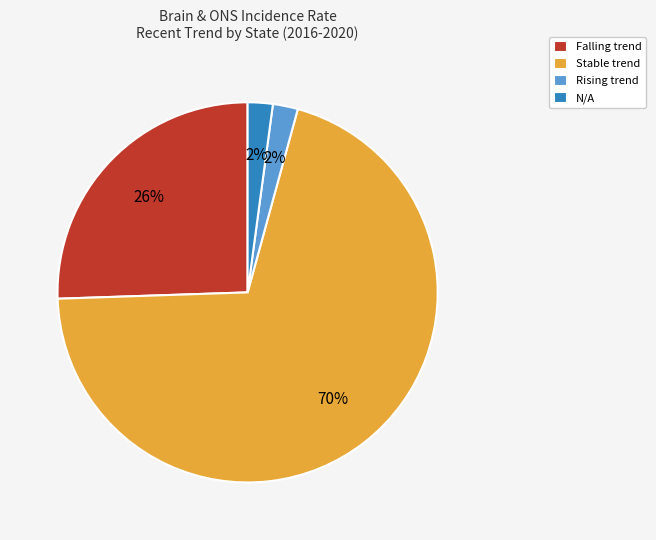

What is the largest slice in the pie chart?

Stable trend